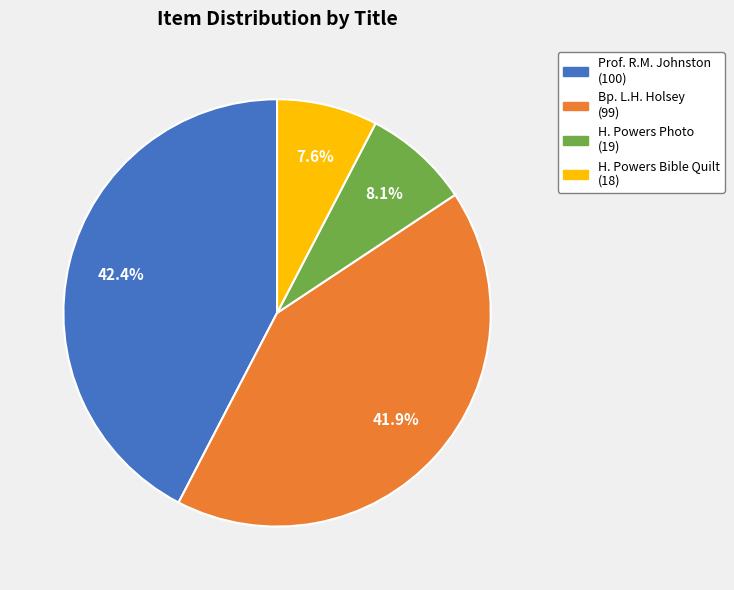

Is there any slice that represents more than half of the pie?

No